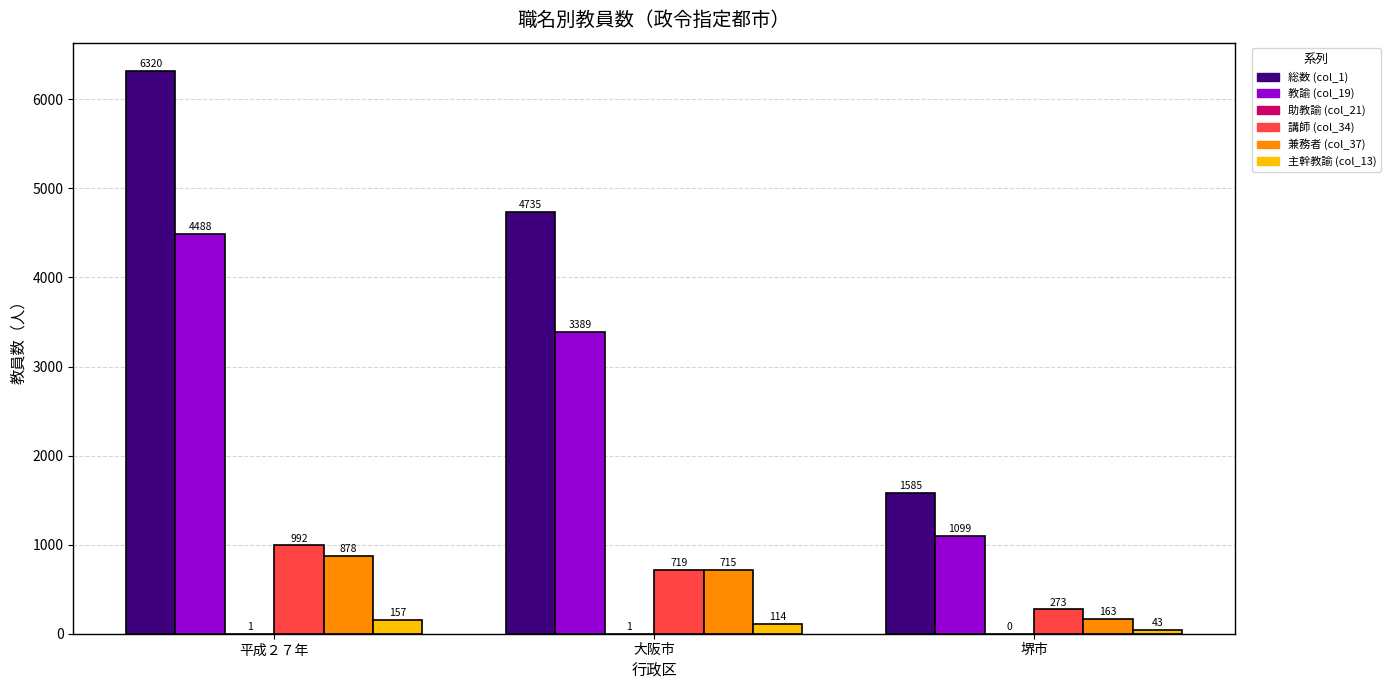

What is the sum of all 講師 (col_34) values?

1984